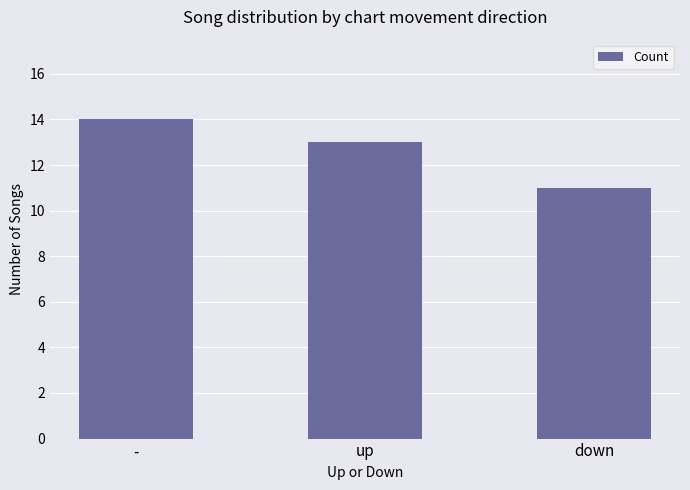

What is the maximum value shown in the chart?

14